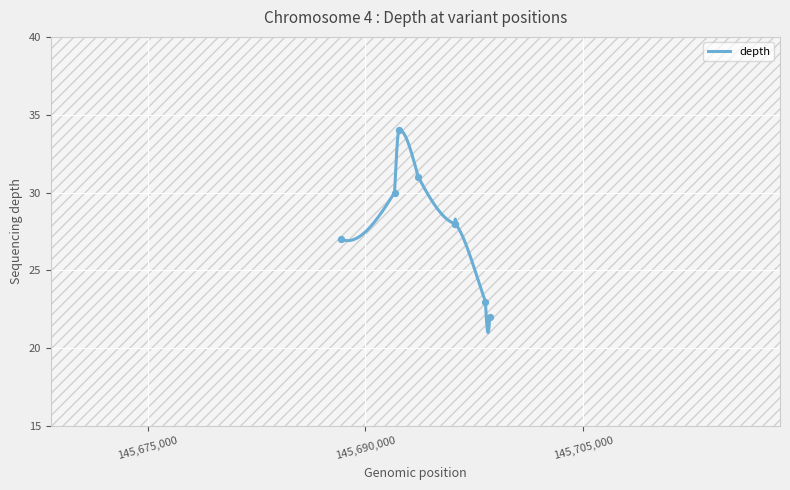

Between 145692012 and 145696196, which is larger?

145692012